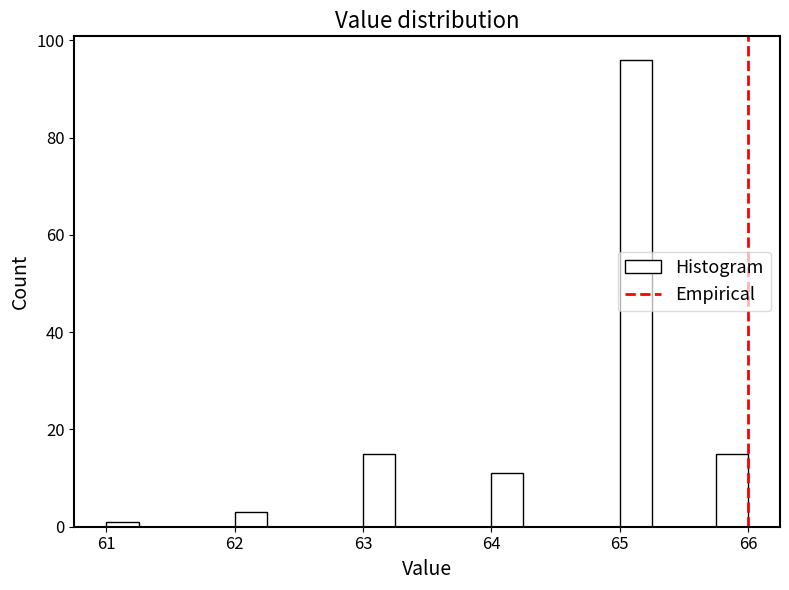

Read against the x-axis, roughly where is the centre of the tallest bar?

65.1